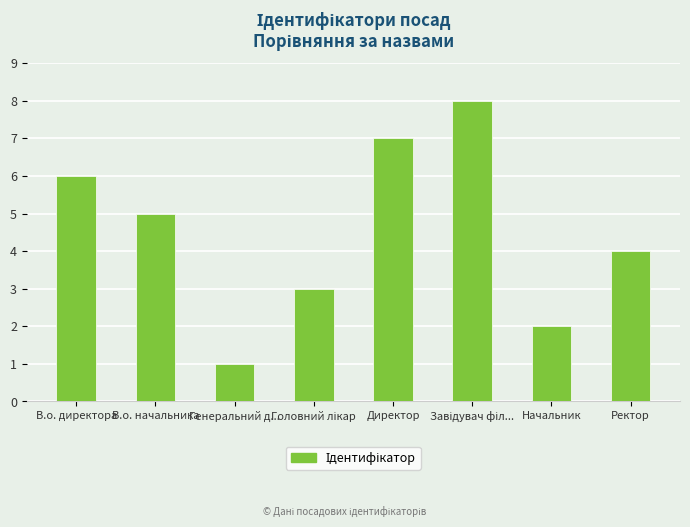

What is the change in value from Генеральний д... to Начальник?

+1